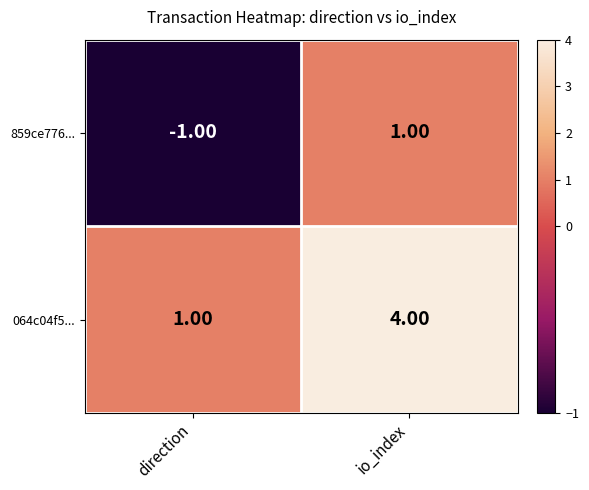

Rank the series at io_index from highest to lowest value.

064c04f5..., 859ce776...